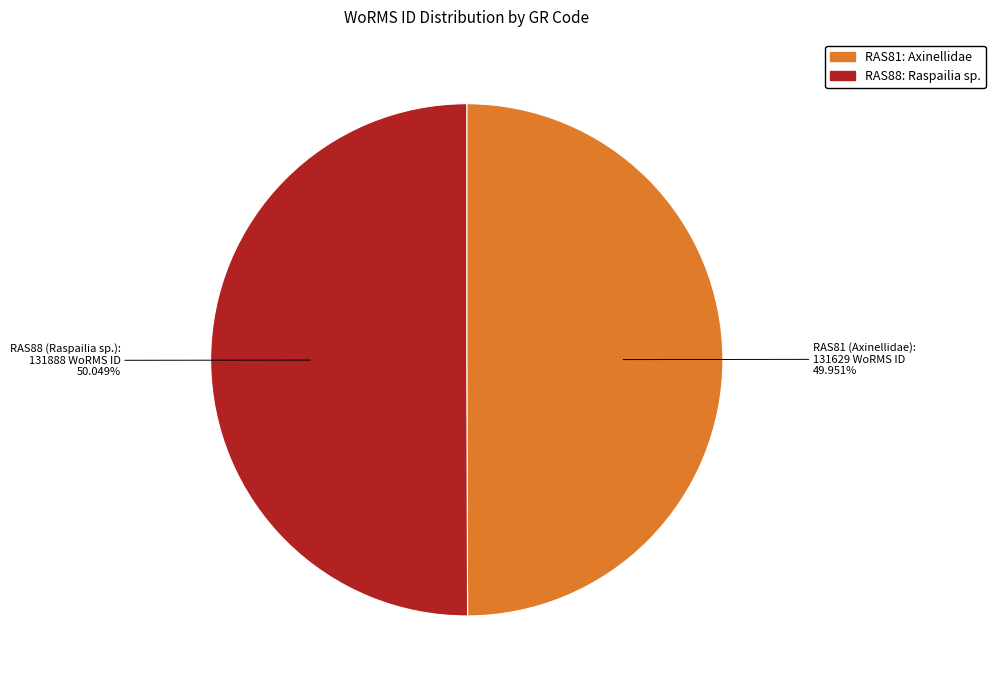

How many segments does this pie chart have?

2